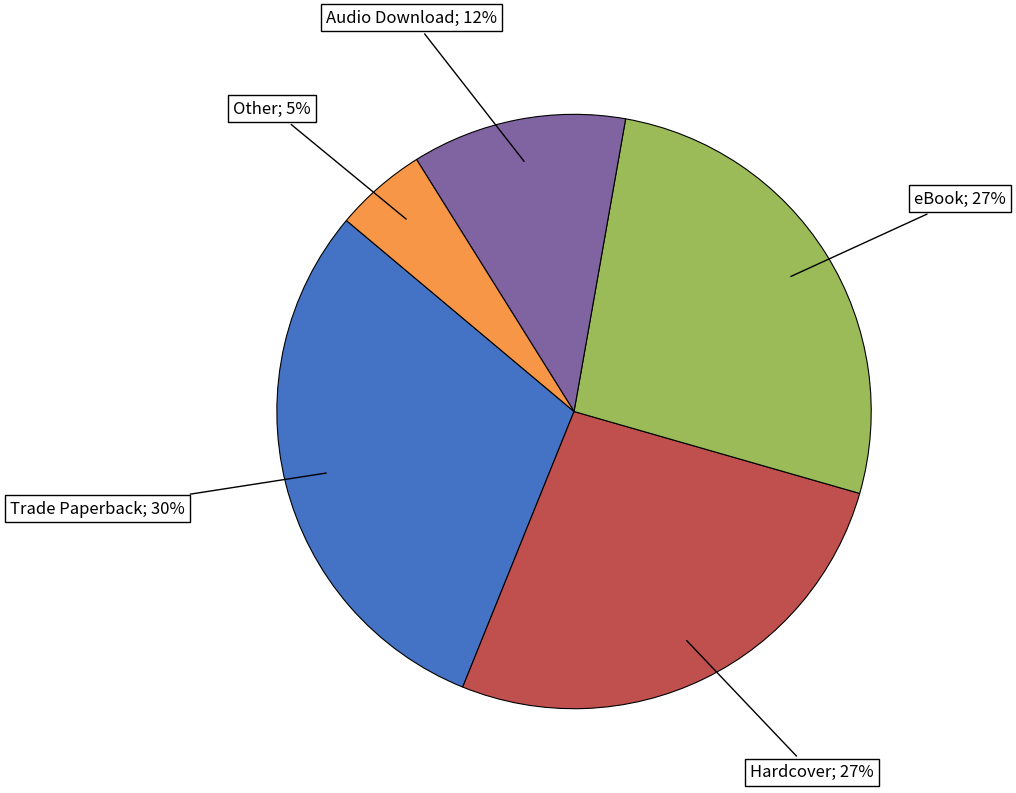

Is there any slice that represents more than half of the pie?

No